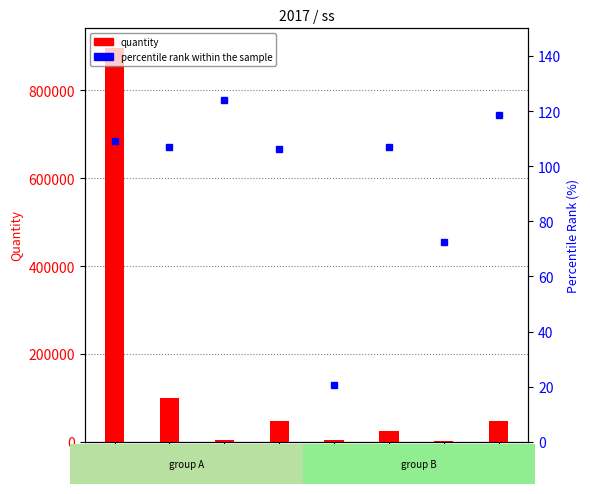

Are the bars horizontal?

No